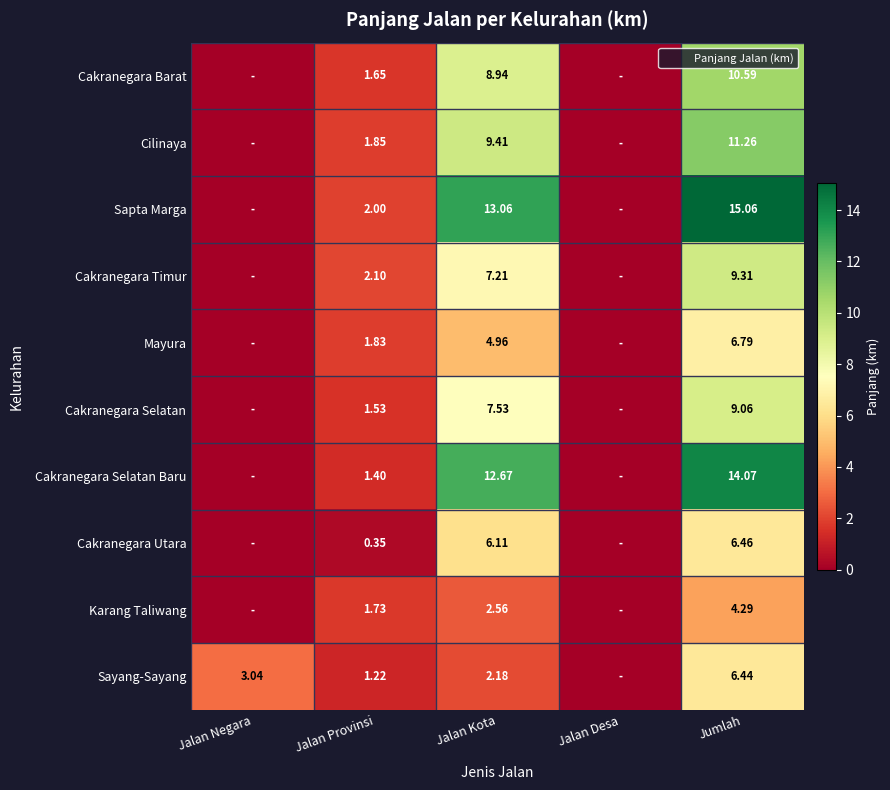

Rank the categories by Cakranegara Selatan value from highest to lowest.

Jumlah, Jalan Kota, Jalan Provinsi, Jalan Negara, Jalan Desa